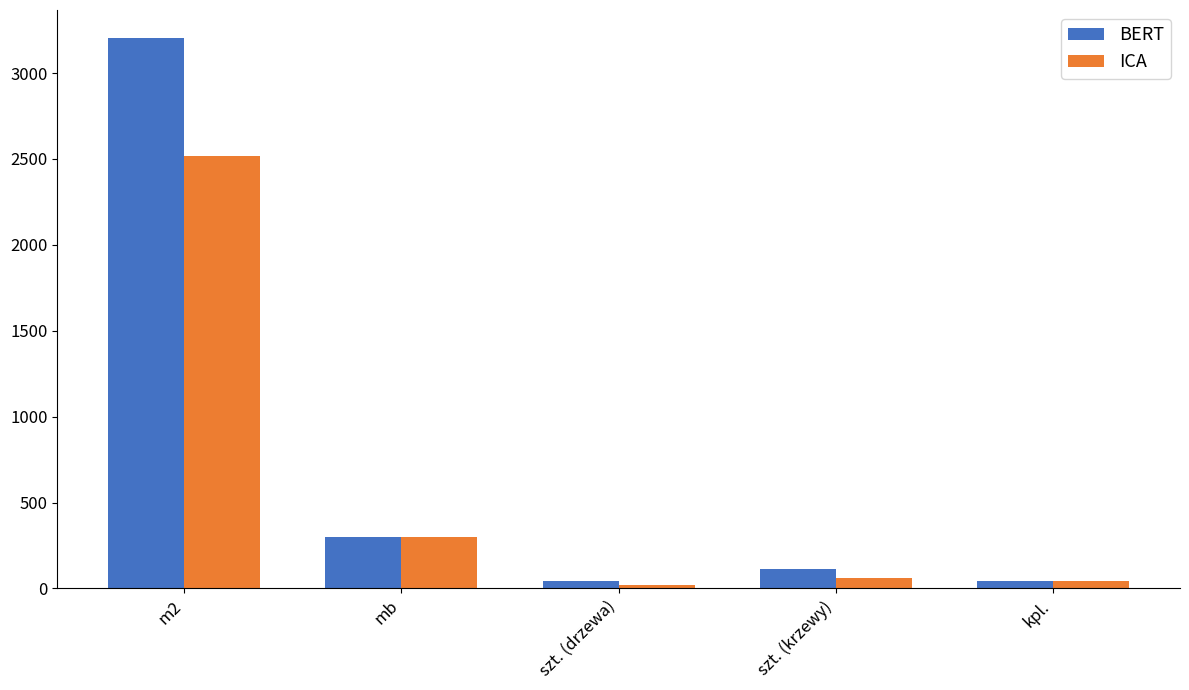

True or false: BERT has a value of 453 at mb.

False